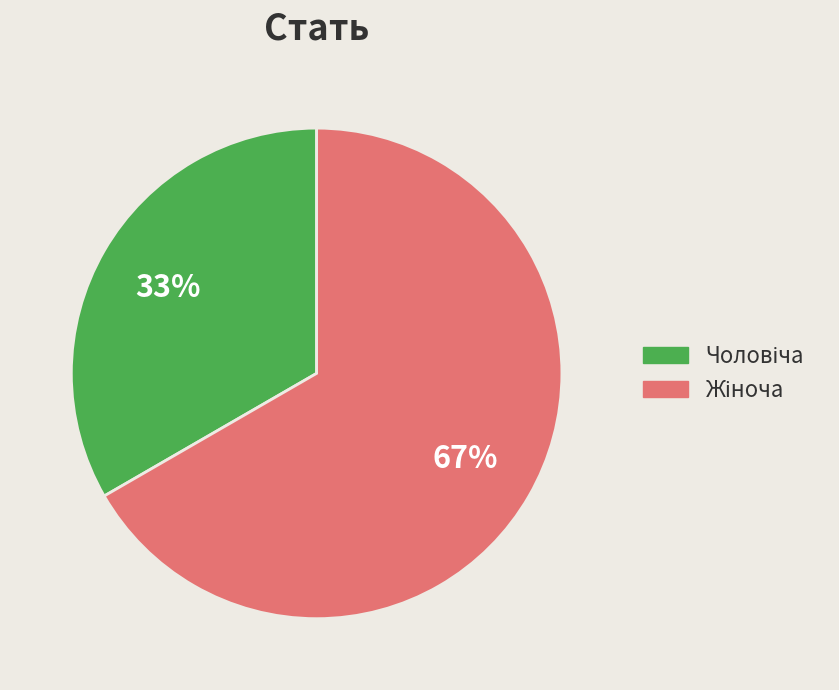

To the nearest percent, what is the average slice percentage?

50%